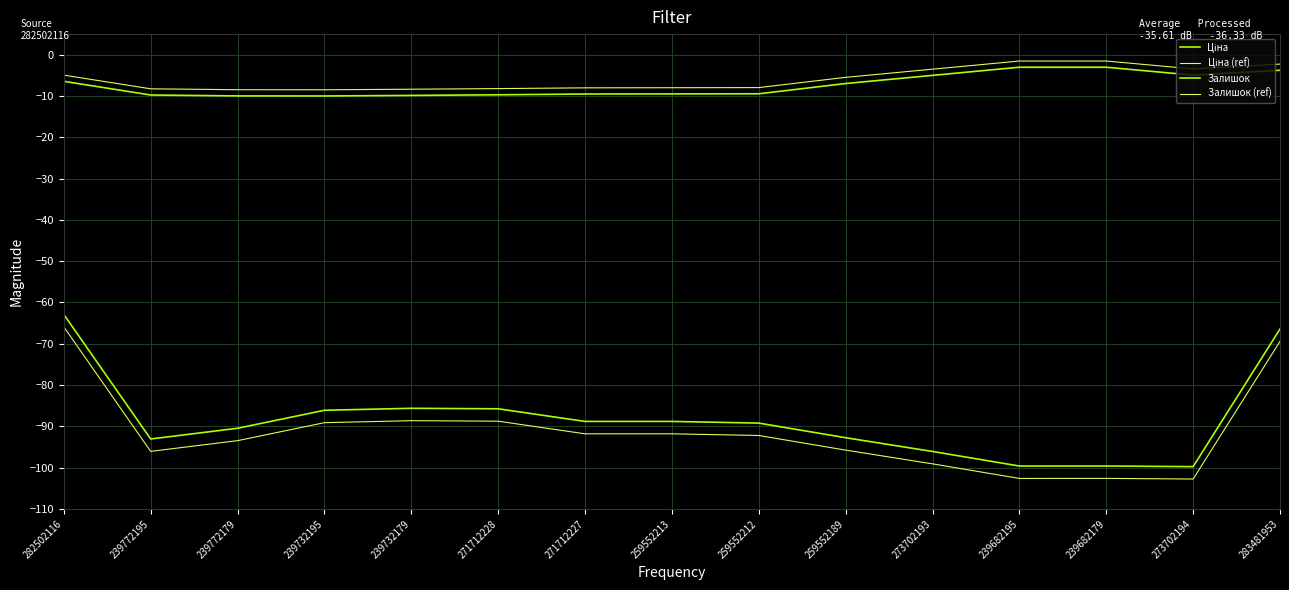

Does the chart have visible grid lines?

Yes